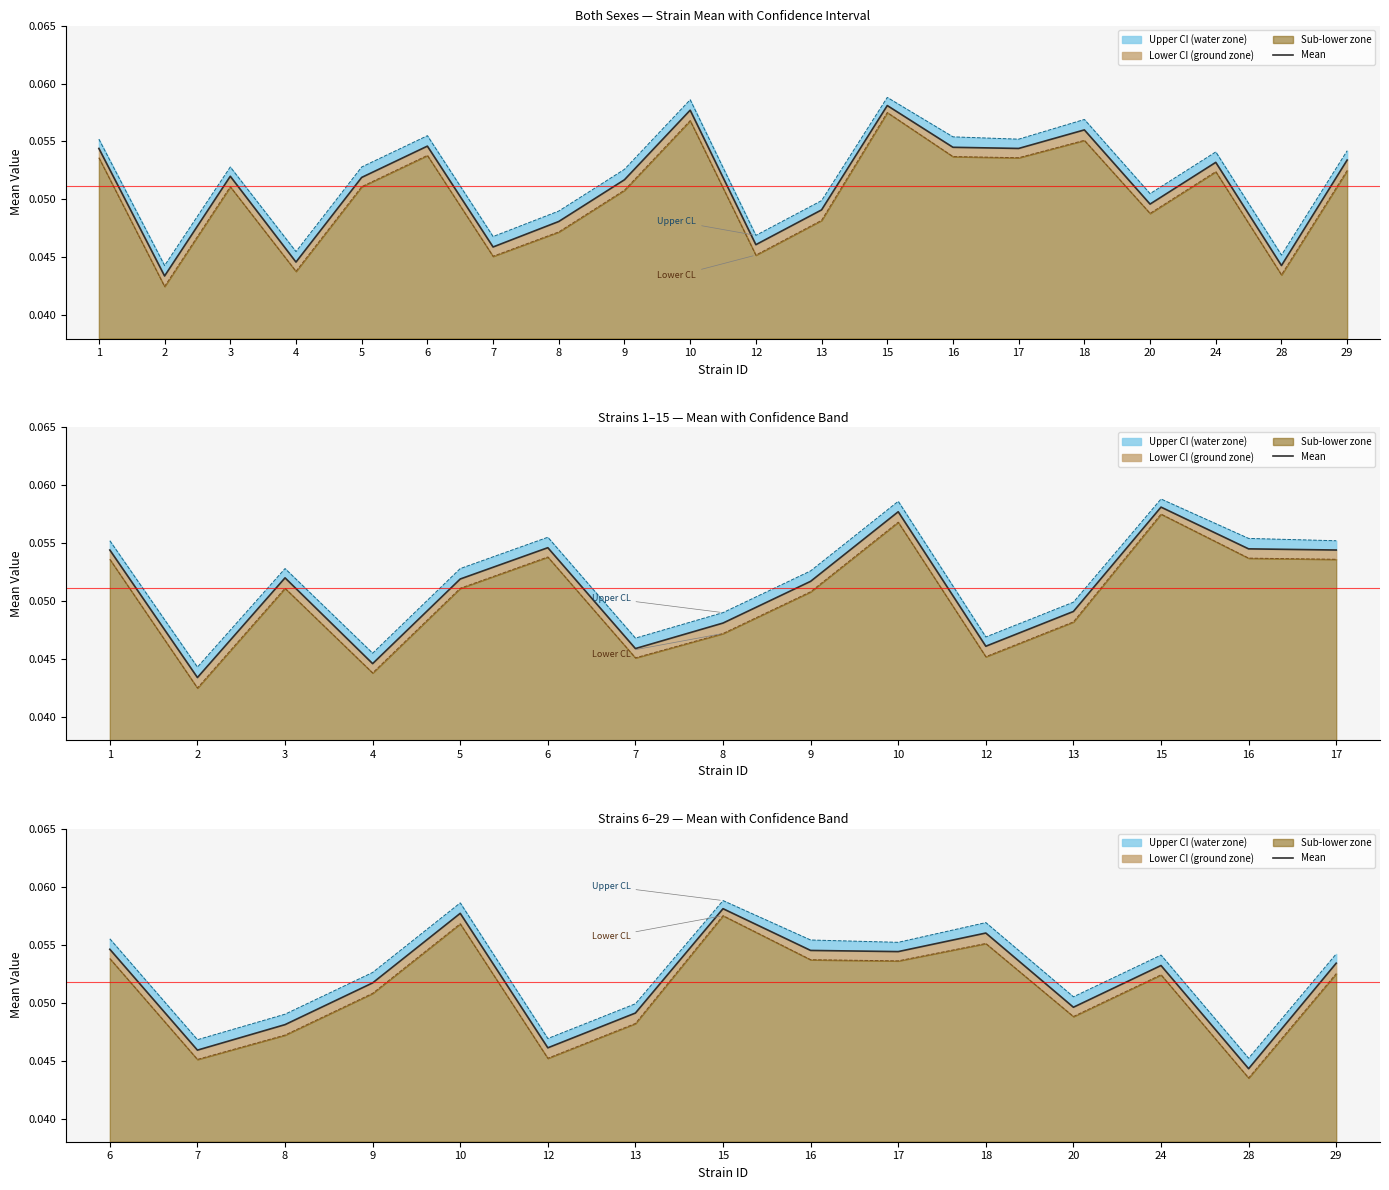

True or false: the data shows 0.0 at 16.

False